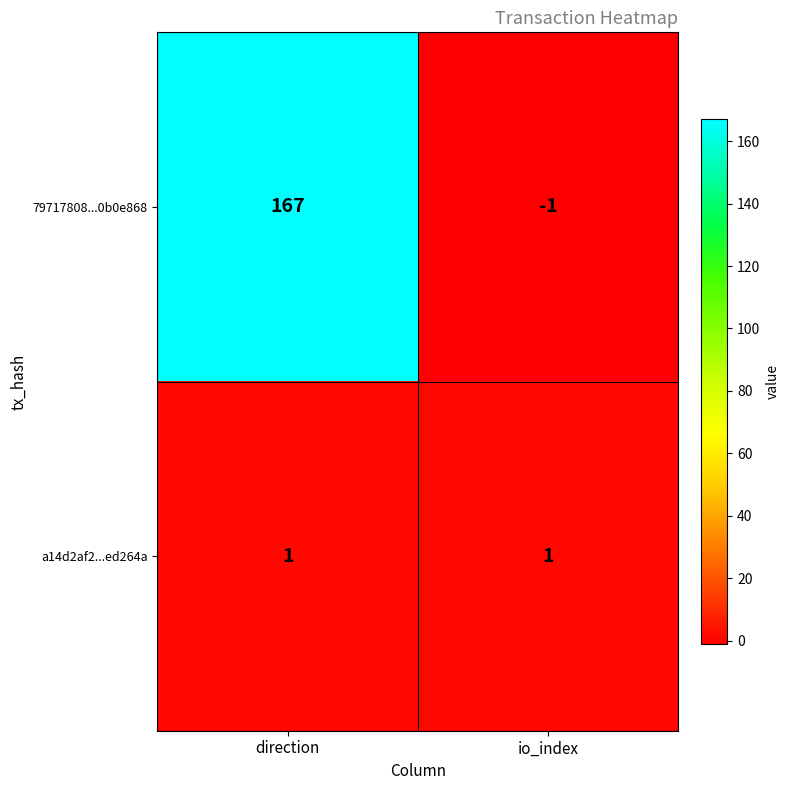

What is the maximum value shown in the chart?

167